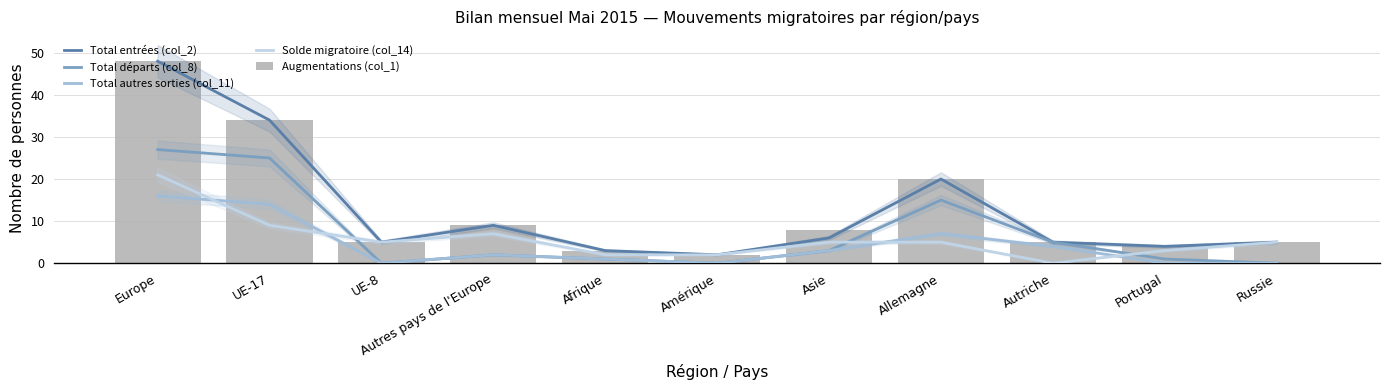

List the series in order of their peak value, lowest first.

Total autres sorties (col_11), Solde migratoire (col_14), Total départs (col_8), Total entrées (col_2), Augmentations (col_1)